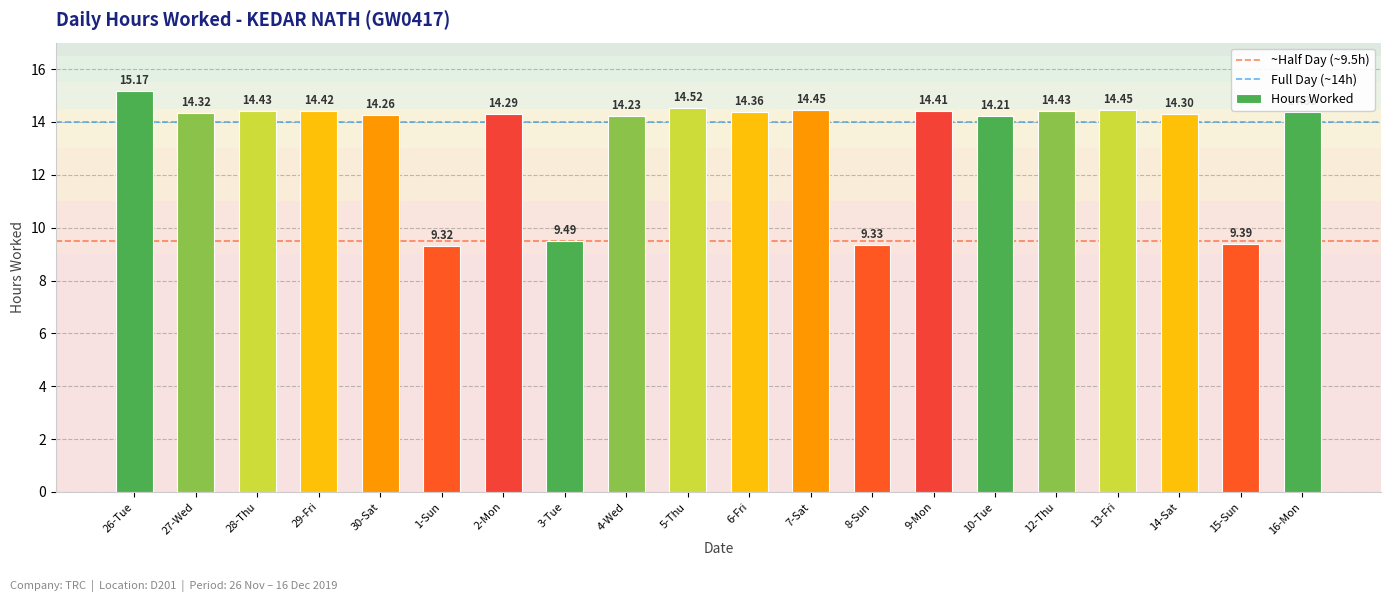

What is the difference between the second highest and minimum values?

5.2